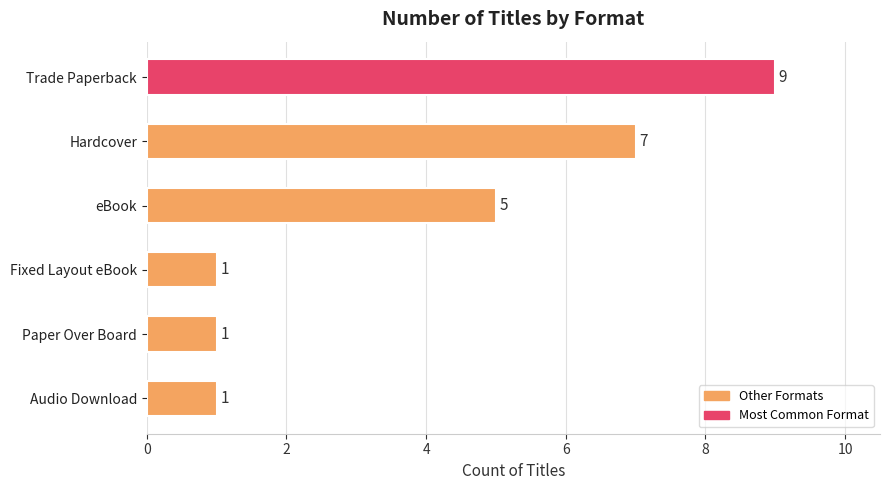

Reading top to bottom, list all the values displayed in this chart.

9	7	5	1	1	1